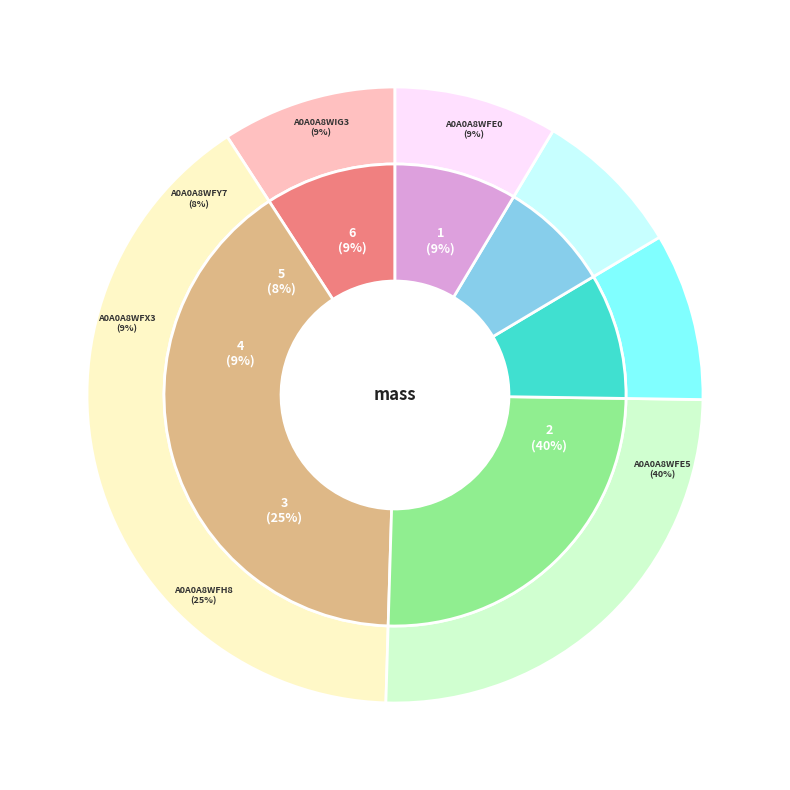

Rank the categories by value from lowest to highest.

A0A0A8WFY7, A0A0A8WIG3, A0A0A8WFX3, A0A0A8WFE0, A0A0A8WFH8, A0A0A8WFE5